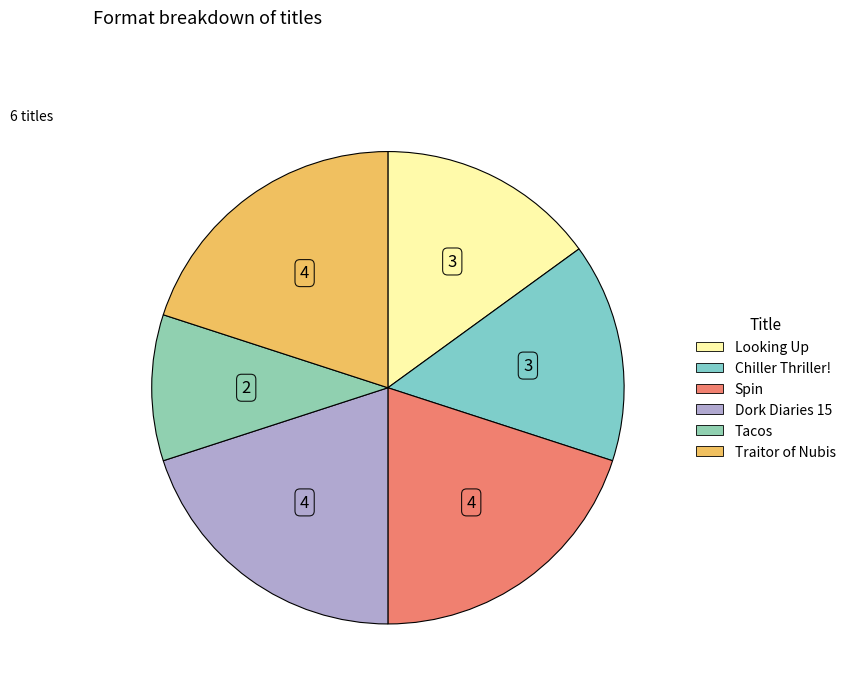

Count the number of slices in the pie.

6